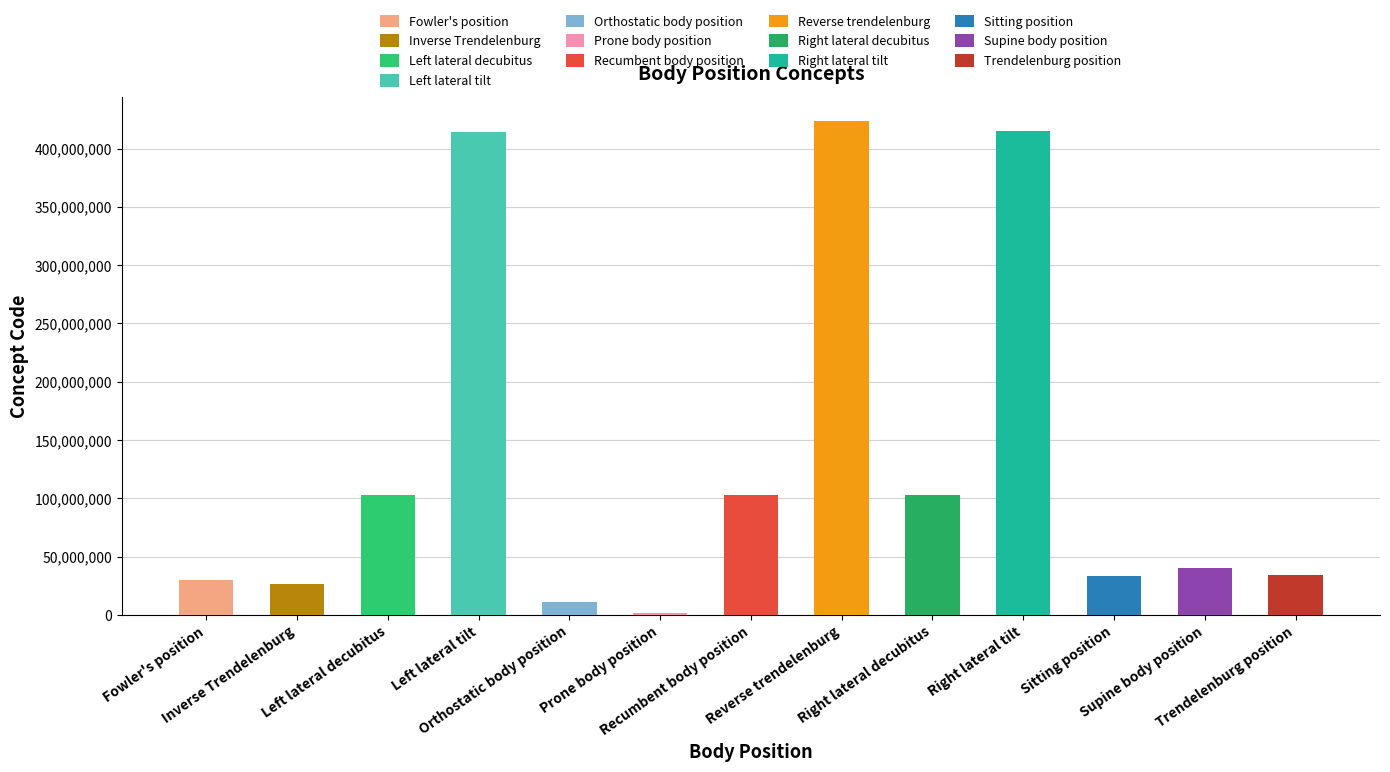

What is the difference between the maximum and minimum values?

422173008